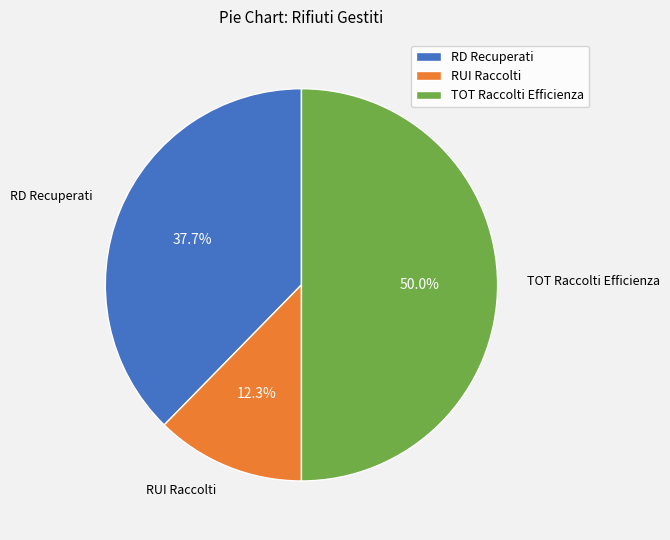

To the nearest percent, what is the difference between the largest and smallest slice percentages?

38%